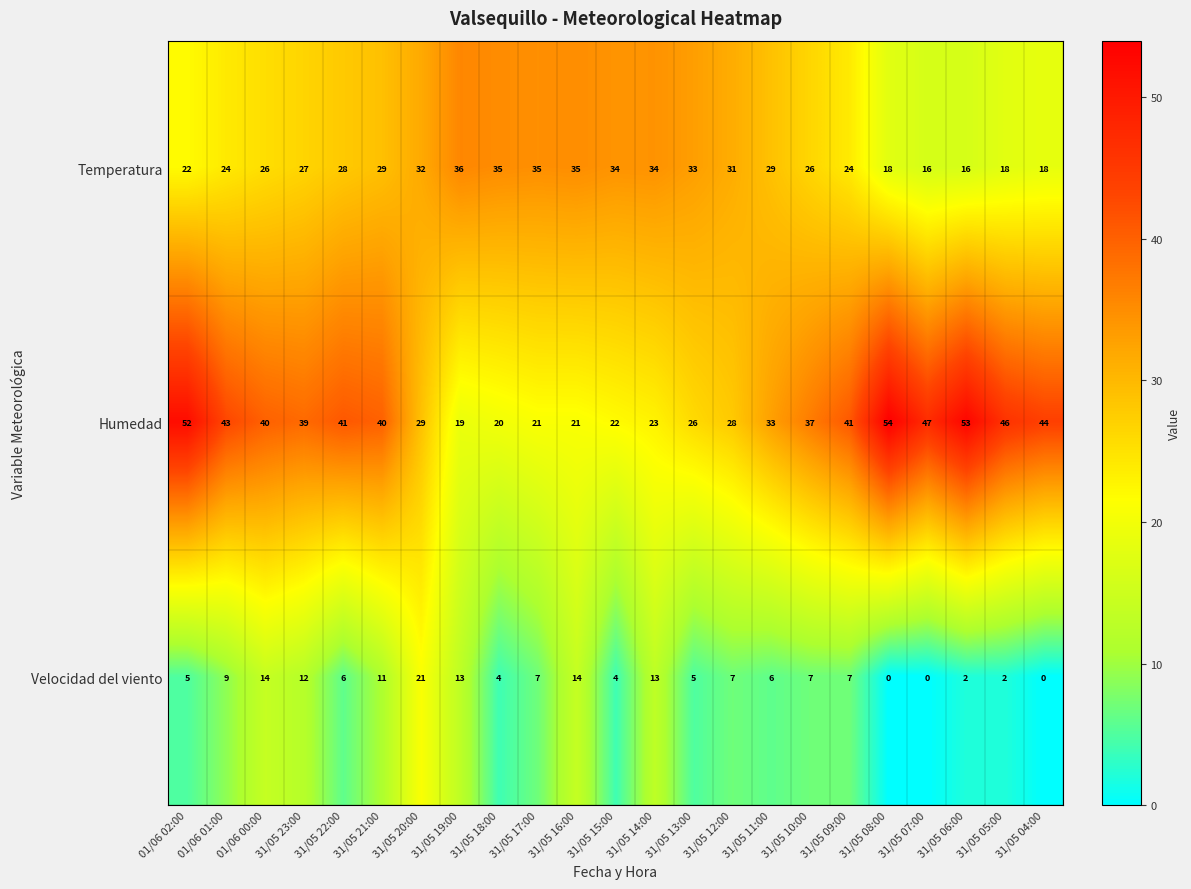

Where does the Velocidad del viento series first go above 7?

01/06 01:00